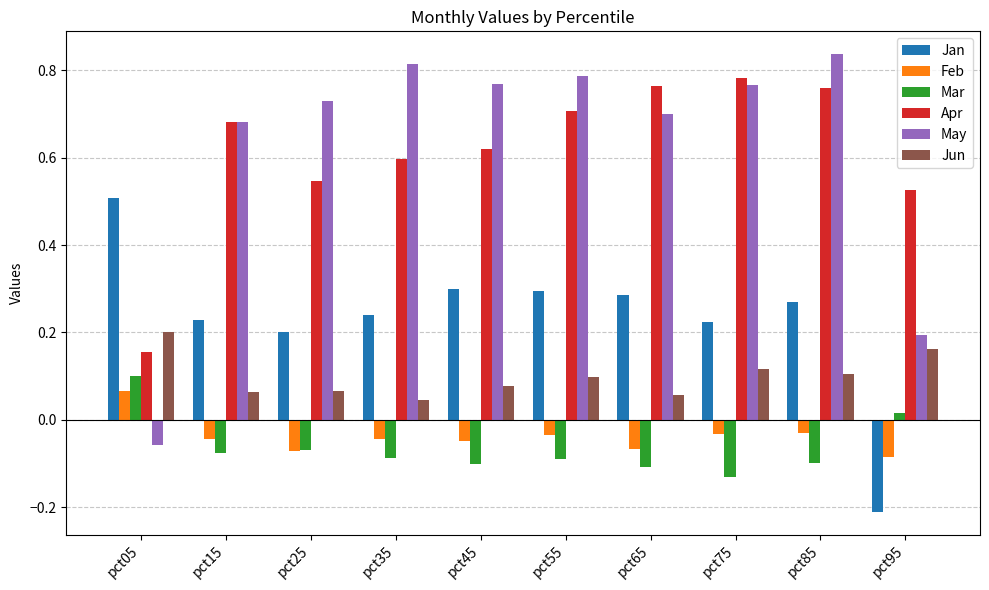

At which label does Mar first exceed 0?

pct05